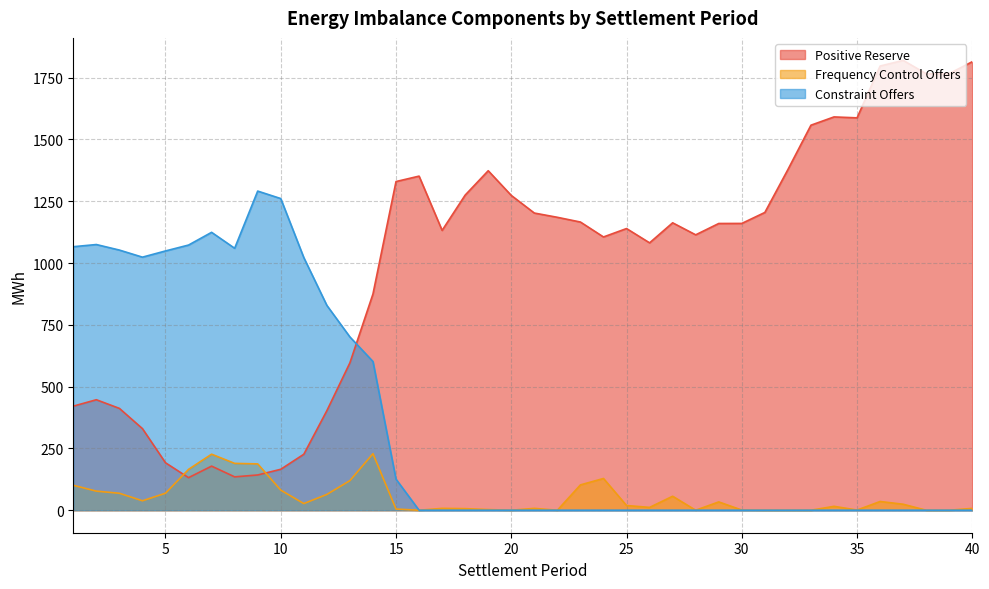

Reading left to right, what are all the values shown in this chart?

Positive Reserve: 1=421.0	2=447.0	3=412.0	4=330.1	5=192.0	6=131.8	7=178.4	8=135.0	9=142.6	10=165.6	11=226.4	12=402.7	13=596.3	14=874.7	15=1329.6	16=1351.5	17=1132.0	18=1274.8	19=1373.4	20=1273.5	21=1202.2	22=1185.0	23=1165.8	24=1105.4	25=1139.5	26=1081.6	27=1162.7	28=1114.1	29=1159.9	30=1160.2	31=1204.6	32=1378.0	33=1557.6	34=1591.0	35=1587.3	36=1796.9	37=1819.8	38=1765.8	39=1766.3	40=1814.5
Frequency Control Offers: 1=101.0	2=77.2	3=68.6	4=38.2	5=68.8	6=165.2	7=226.7	8=189.5	9=187.4	10=81.4	11=26.9	12=64.0	13=119.8	14=228.7	15=4.8	16=0.0	17=7.5	18=6.4	19=2.8	20=0.0	21=7.5	22=0.0	23=102.5	24=128.4	25=19.1	26=11.4	27=56.6	28=0.0	29=33.6	30=0.7	31=0.0	32=0.0	33=0.0	34=15.8	35=0.8	36=35.3	37=24.2	38=0.0	39=0.0	40=7.5
Constraint Offers: 1=1066.0	2=1074.8	3=1052.4	4=1023.8	5=1048.9	6=1072.7	7=1124.2	8=1059.7	9=1291.0	10=1260.8	11=1022.0	12=828.7	13=701.0	14=601.6	15=125.7	16=0.0	17=0.0	18=0.0	19=0.0	20=0.0	21=0.0	22=0.0	23=0.0	24=0.0	25=0.0	26=0.0	27=0.0	28=0.0	29=0.0	30=0.0	31=0.0	32=0.0	33=0.0	34=0.0	35=0.0	36=0.0	37=0.0	38=0.0	39=0.0	40=0.0